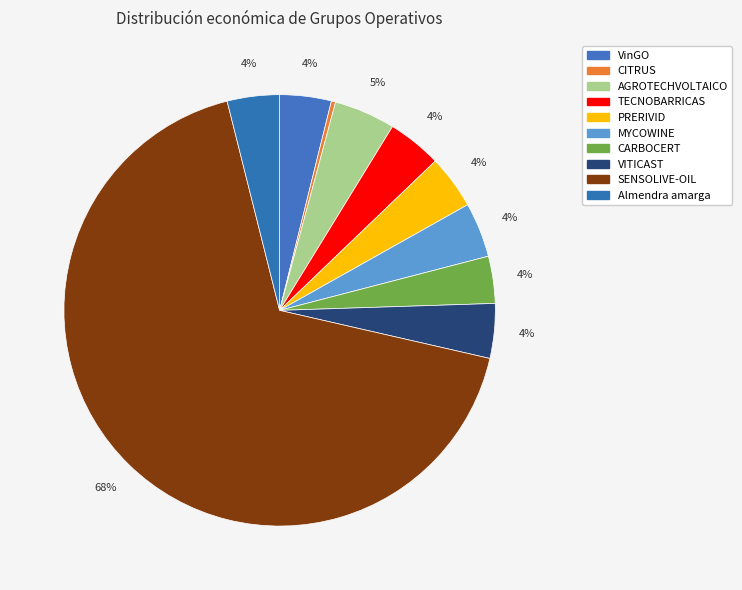

Is it true that MYCOWINE is 4% of the pie?

True